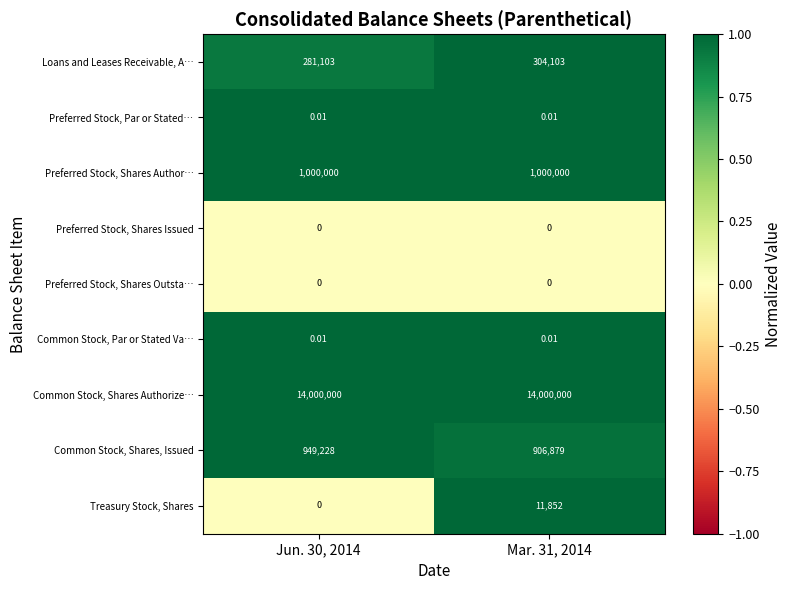

Which series has the largest total across all categories?

Common Stock, Shares Authorize…